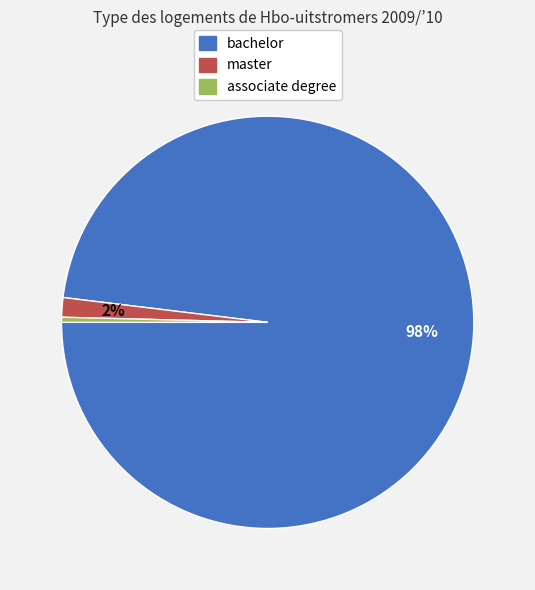

To the nearest percent, what is the average slice percentage?

33%